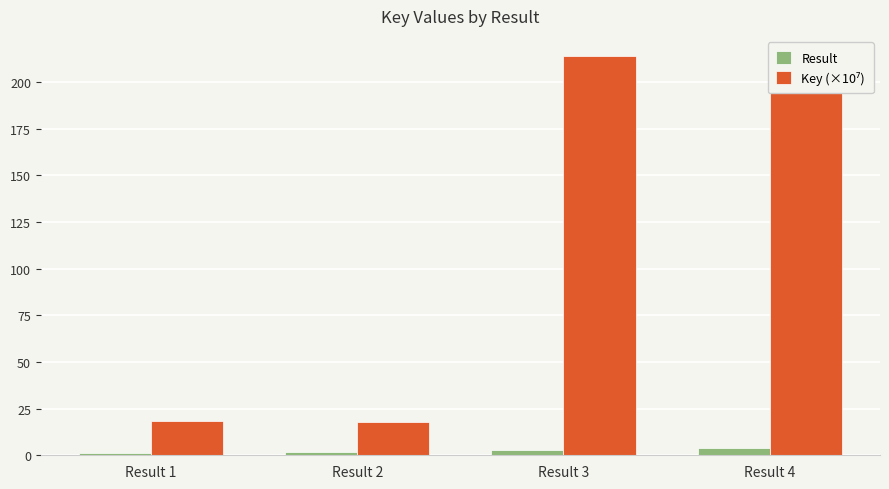

Rank the series by their maximum value, from highest to lowest.

Key (×10⁷), Result